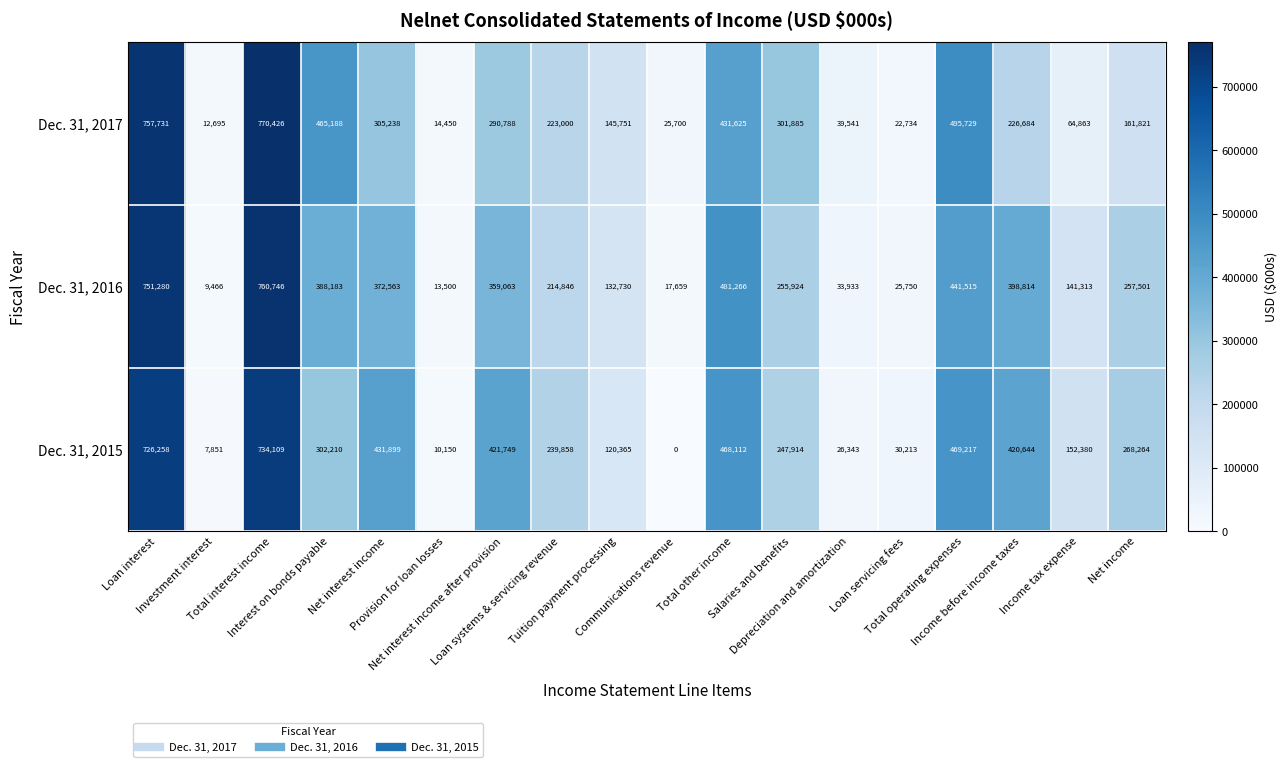

Rank the series by their maximum value, from highest to lowest.

Dec. 31, 2017, Dec. 31, 2016, Dec. 31, 2015